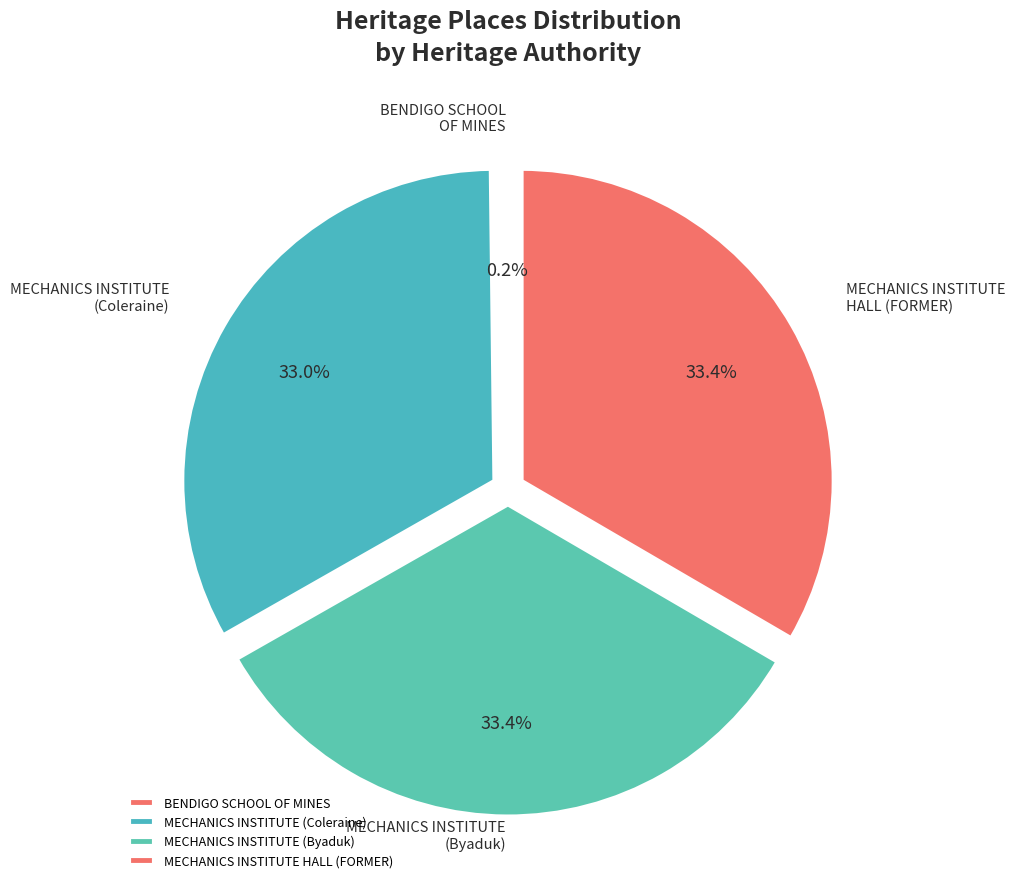

Is there a majority slice in this chart?

No